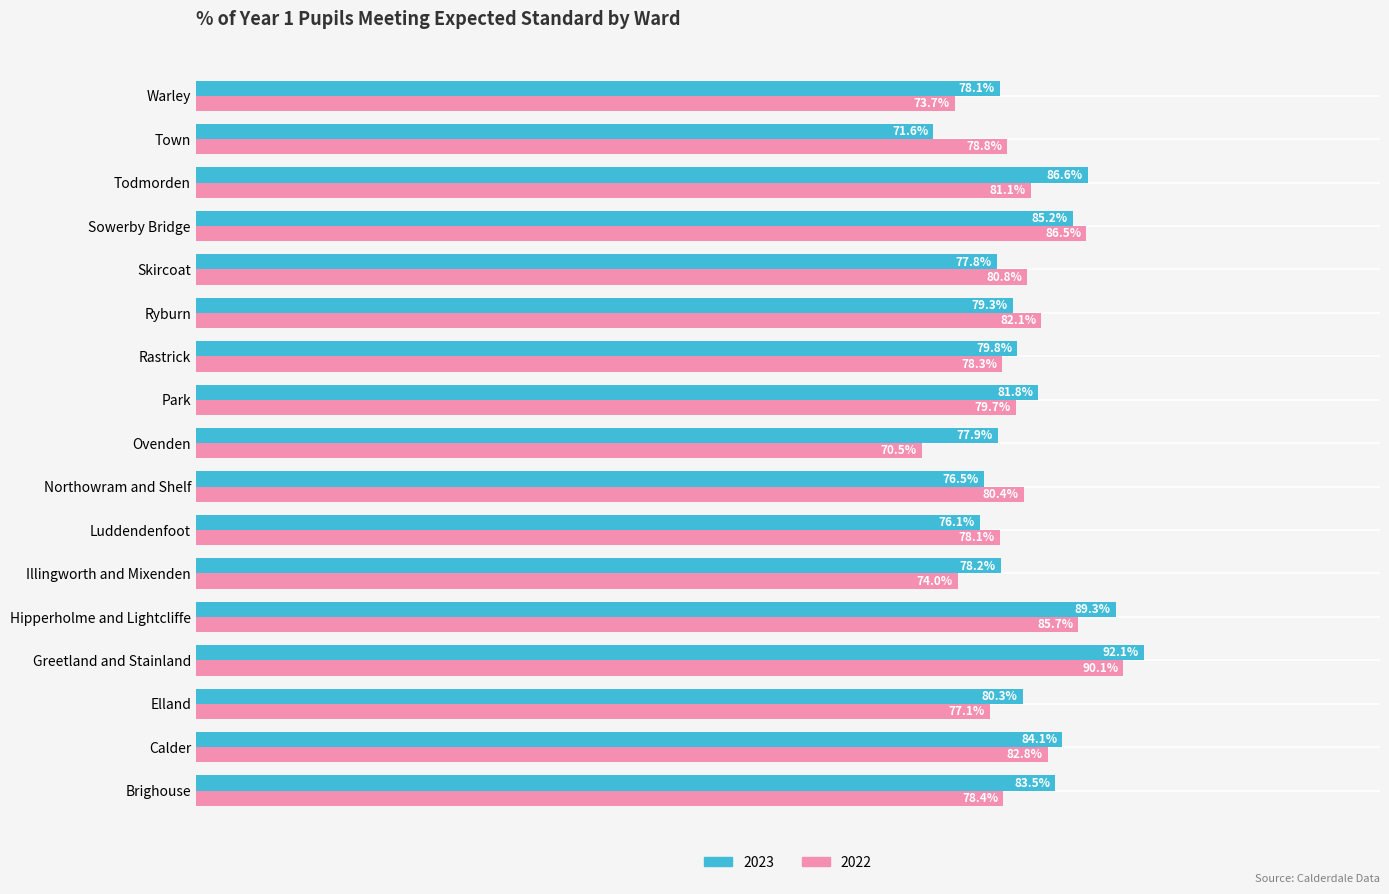

What are all the series names shown in the legend?

2023, 2022